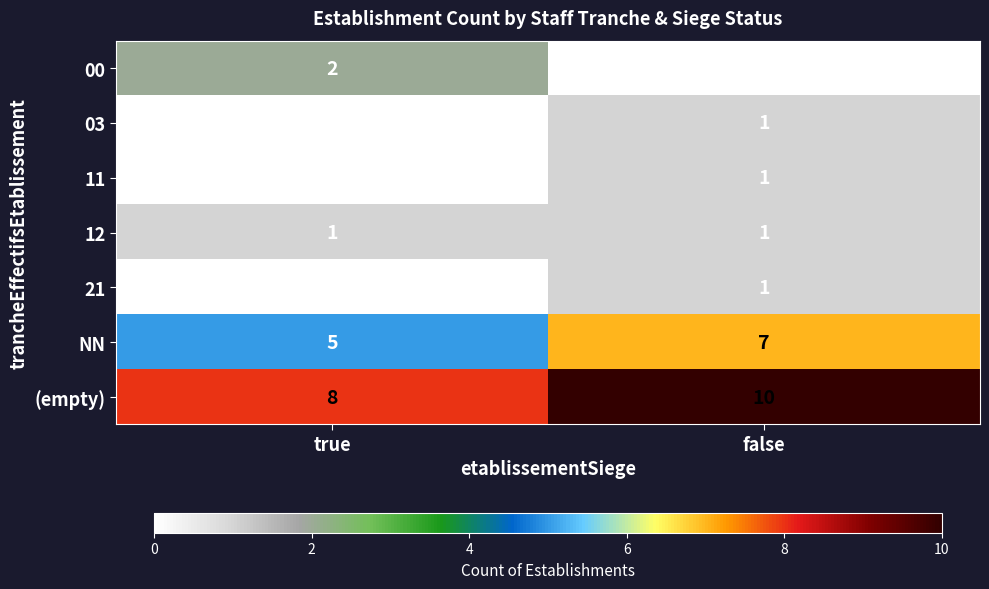

Where is 03 nearest to the value 0?

true